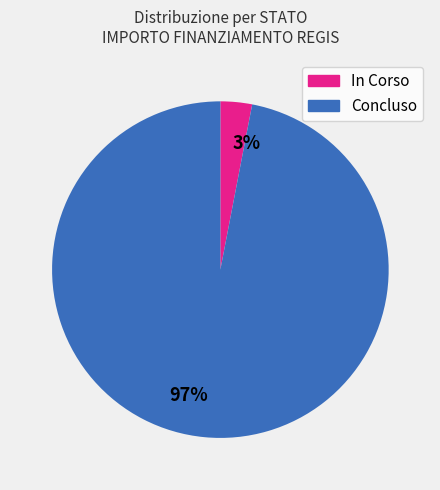

Which slice is the smallest?

3%